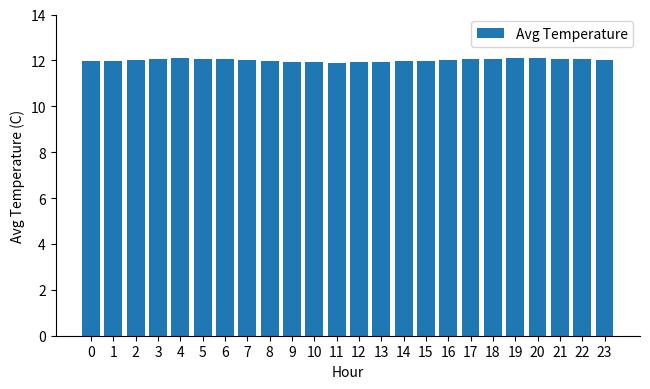

Between 8 and 4, which is larger?

4